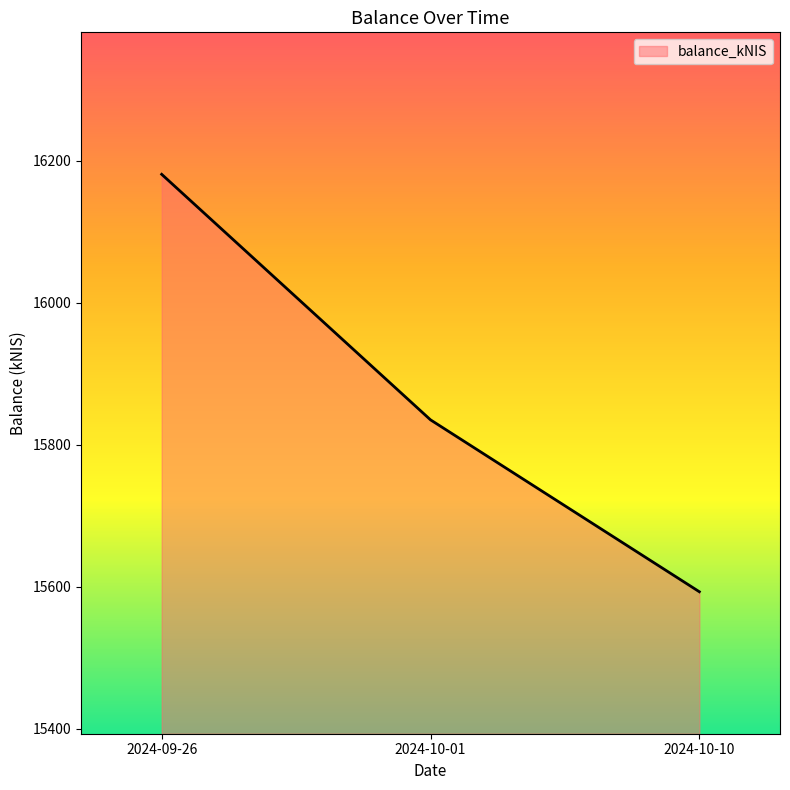

The chart shows a value of 15835.0 at 2024-10-01. True or false?

True